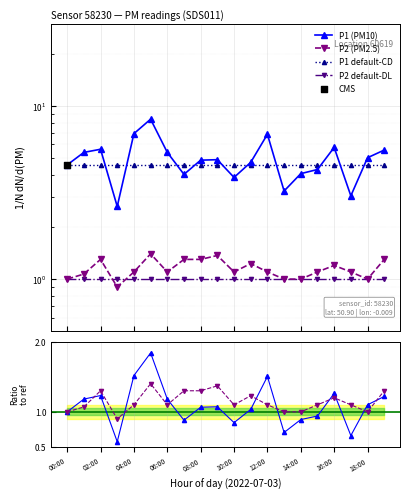

Which series contains the highest Y value?

P1